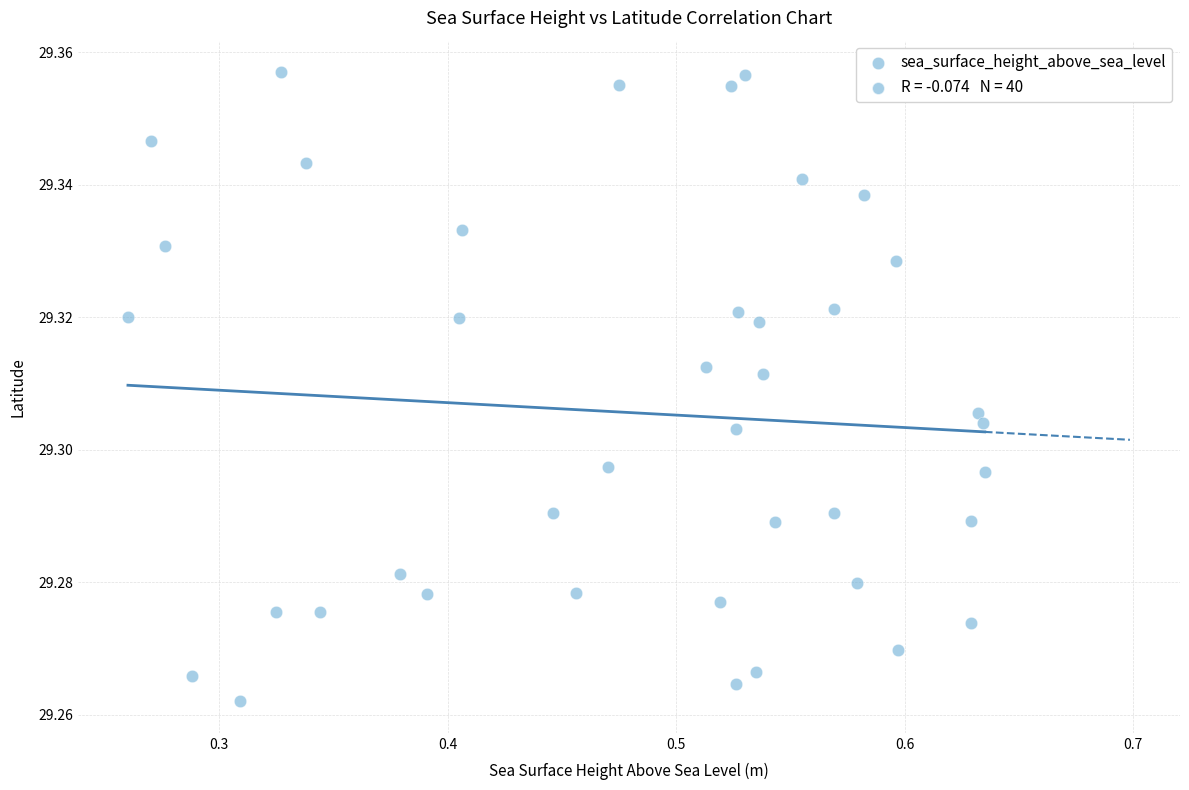

What is the range of X values (max minus min)?

0.4